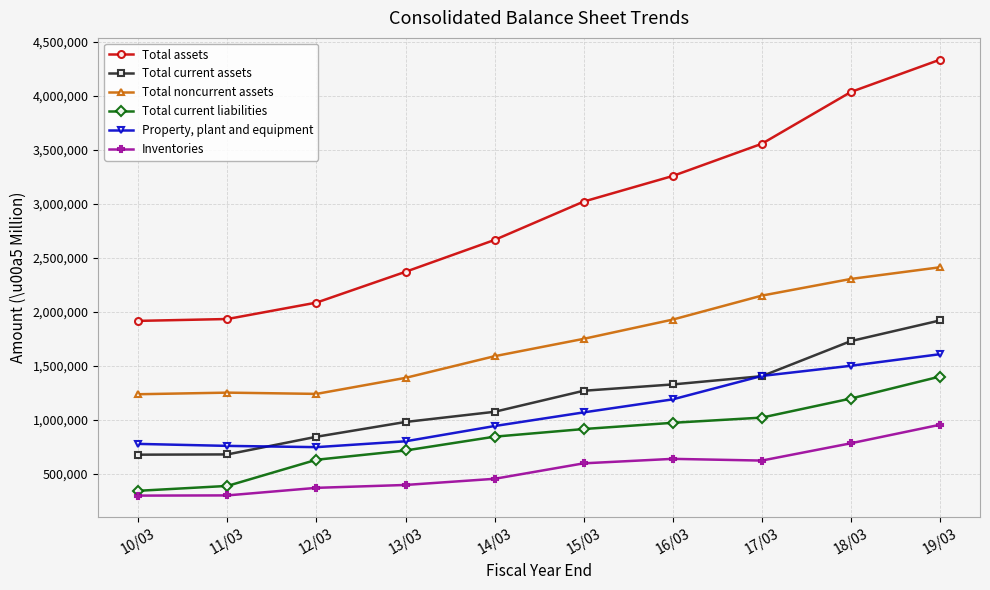

What are all the series names shown in the legend?

Total assets, Total current assets, Total noncurrent assets, Total current liabilities, Property, plant and equipment, Inventories